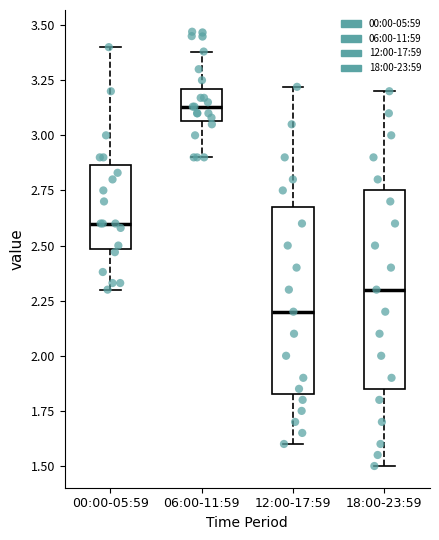

Reading left to right, transcribe this box plot: for each box, give where its median line is, the range the box spans, and where its two whiskers end, as read against the y-axis. The values are not printed on the chart, so give them approximately, as read against the axis.

00:00-05:59: median 2.60, box 2.50 to 2.85, whiskers 2.30 to 3.40
06:00-11:59: median 3.15, box 3.05 to 3.20, whiskers 2.90 to 3.40
12:00-17:59: median 2.20, box 1.85 to 2.70, whiskers 1.60 to 3.20
18:00-23:59: median 2.30, box 1.85 to 2.75, whiskers 1.50 to 3.20